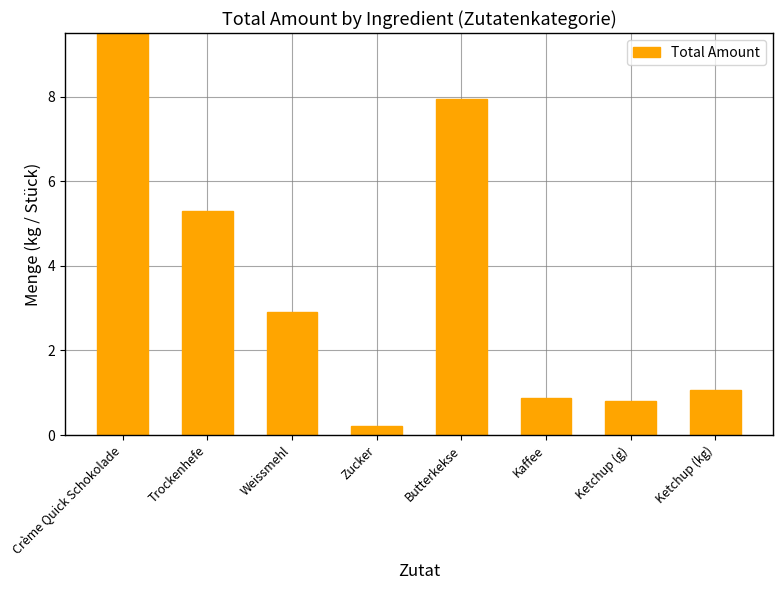

What is the average value?

3.7